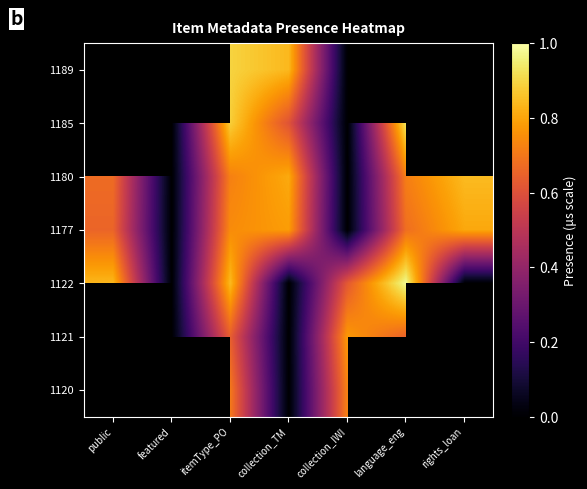

At which category is the sum across all series the highest?

itemType_PO